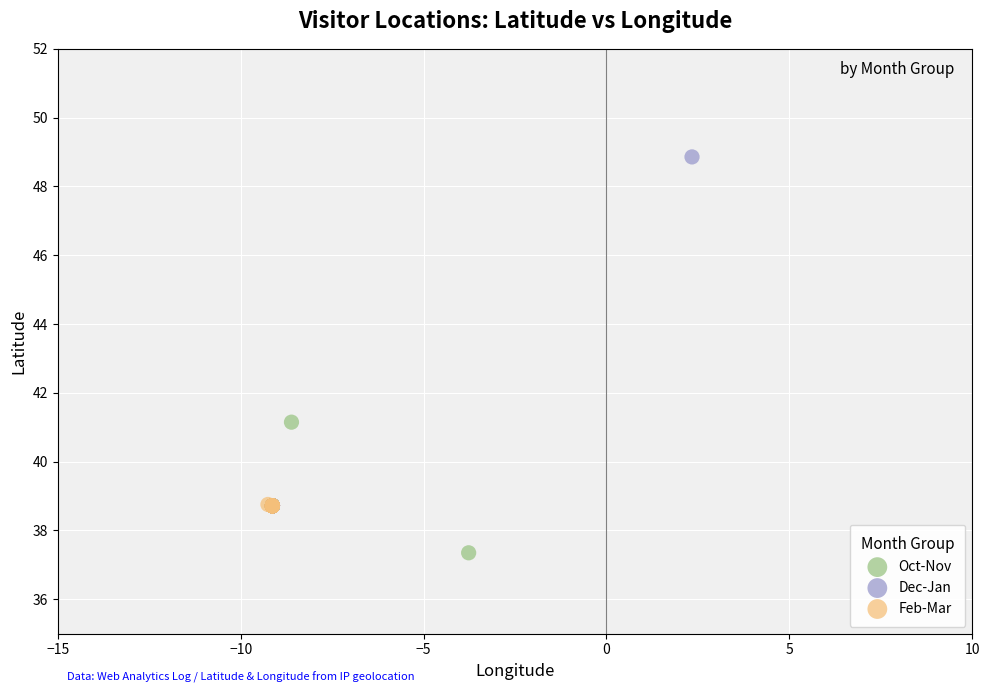

Which series reaches the maximum Y coordinate?

Dec-Jan